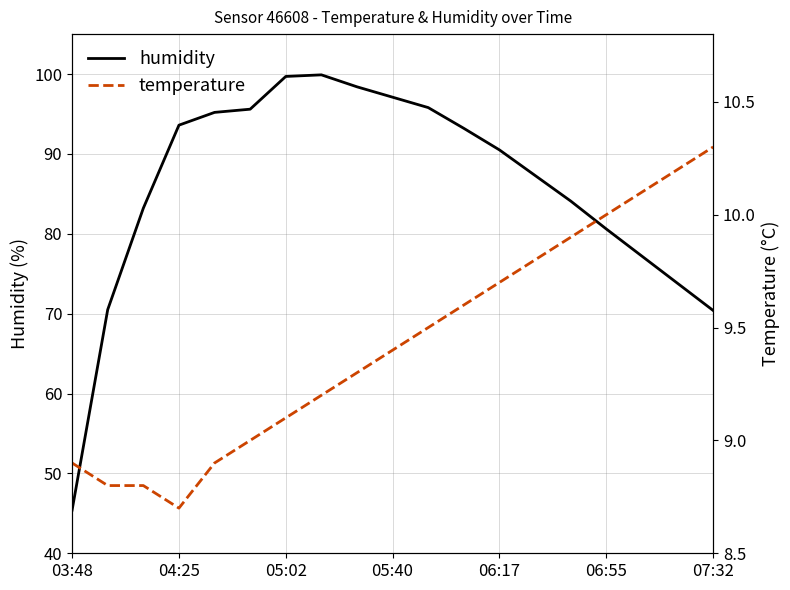

What is the total value across all series at 7?

109.1